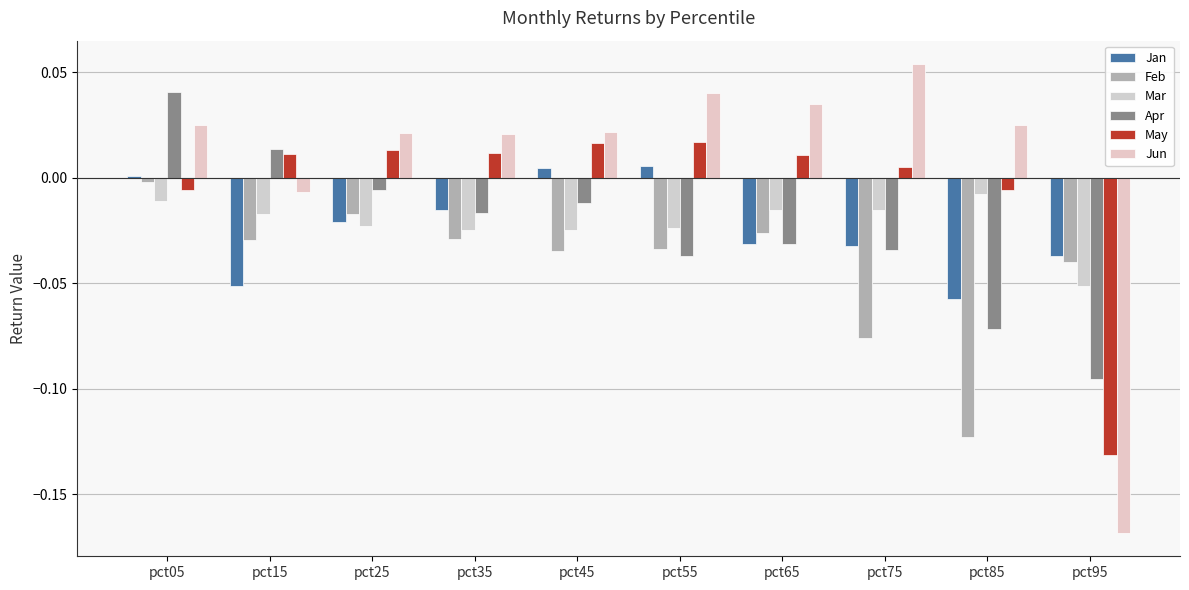

At how many categories does at least one series exceed 0?

9